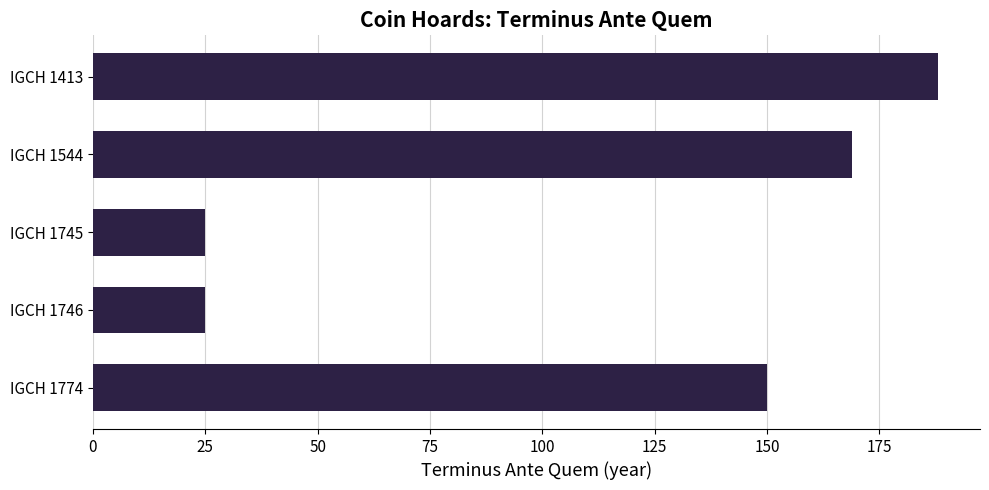

What is the difference between the second highest and minimum values?

144